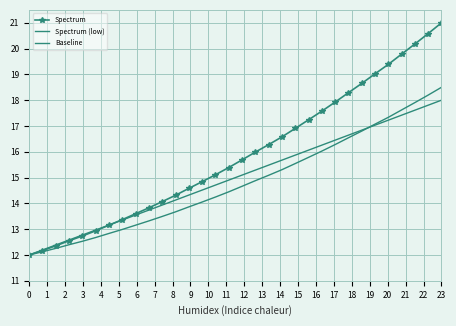

How many series are shown in this chart?

3